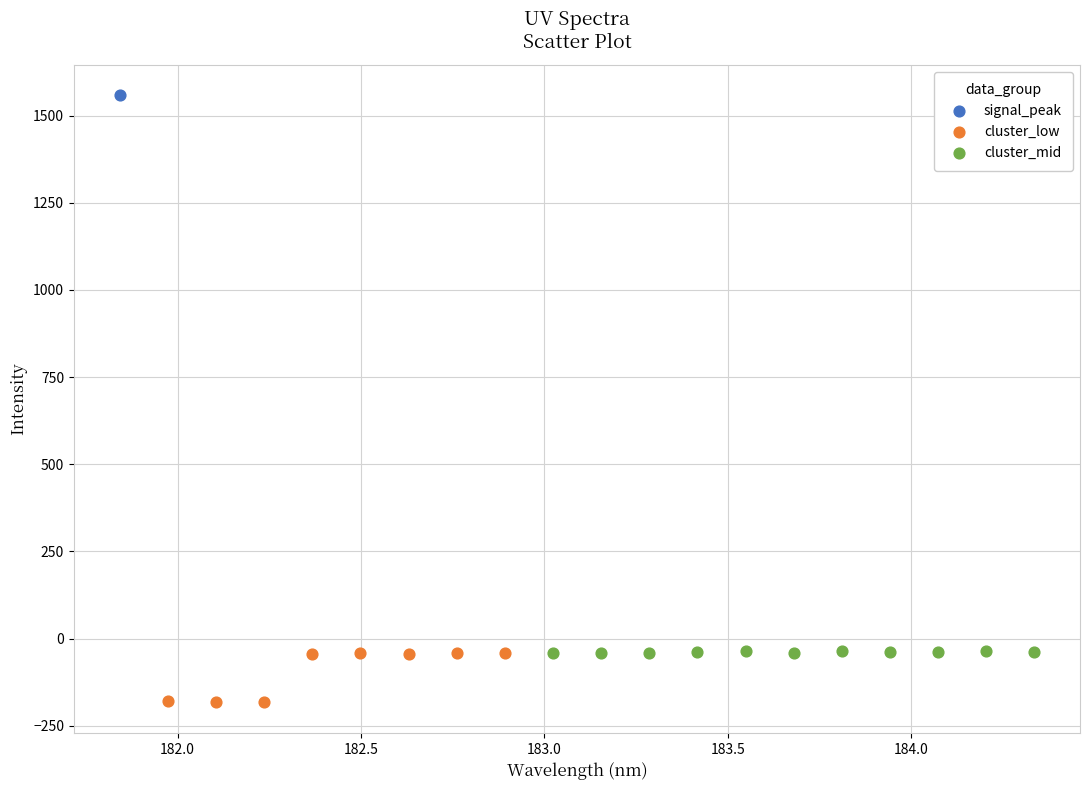

Which series contains the highest Y value?

signal_peak